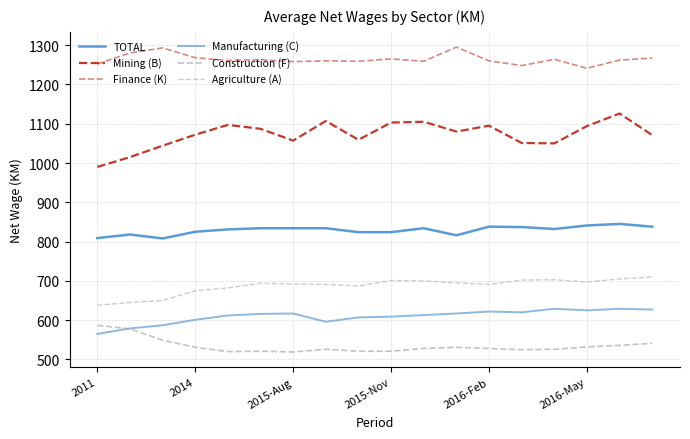

How many series are shown in this chart?

6